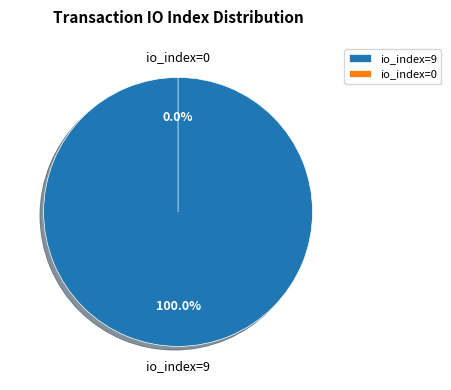

To the nearest percent, what is the difference between the largest and smallest slice percentages?

100%